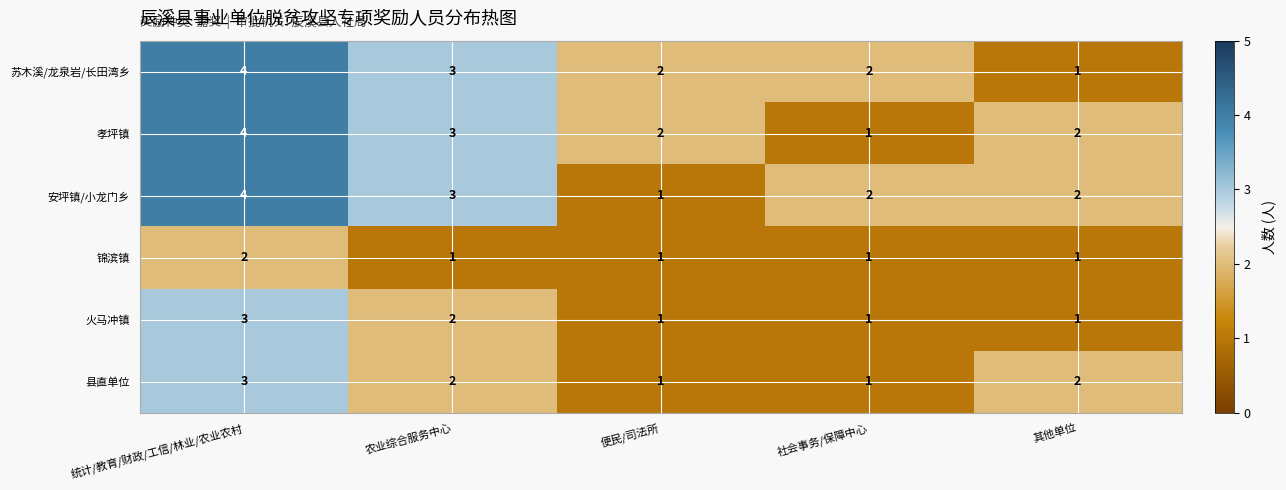

Reading left to right, transcribe all the data shown in this chart.

苏木溪/龙泉岩/长田湾乡: 统计/教育/财政/工信/林业/农业农村=4	农业综合服务中心=3	便民/司法所=2	社会事务/保障中心=2	其他单位=1
孝坪镇: 统计/教育/财政/工信/林业/农业农村=4	农业综合服务中心=3	便民/司法所=2	社会事务/保障中心=1	其他单位=2
安坪镇/小龙门乡: 统计/教育/财政/工信/林业/农业农村=4	农业综合服务中心=3	便民/司法所=1	社会事务/保障中心=2	其他单位=2
锦滨镇: 统计/教育/财政/工信/林业/农业农村=2	农业综合服务中心=1	便民/司法所=1	社会事务/保障中心=1	其他单位=1
火马冲镇: 统计/教育/财政/工信/林业/农业农村=3	农业综合服务中心=2	便民/司法所=1	社会事务/保障中心=1	其他单位=1
县直单位: 统计/教育/财政/工信/林业/农业农村=3	农业综合服务中心=2	便民/司法所=1	社会事务/保障中心=1	其他单位=2